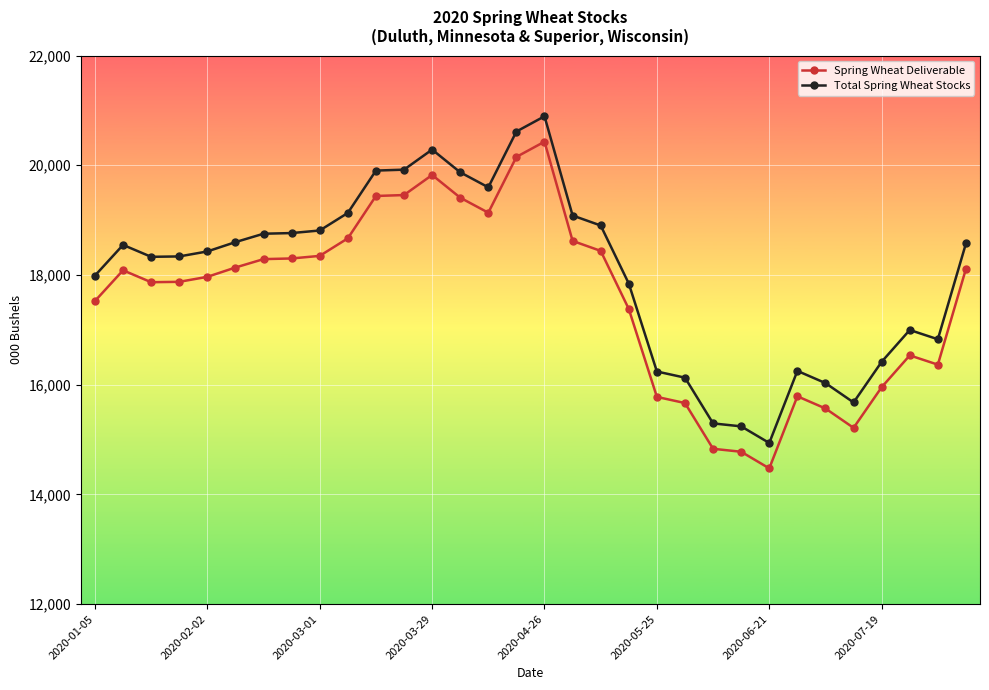

True or false: Total Spring Wheat Stocks and Spring Wheat Deliverable intersect in this chart.

False